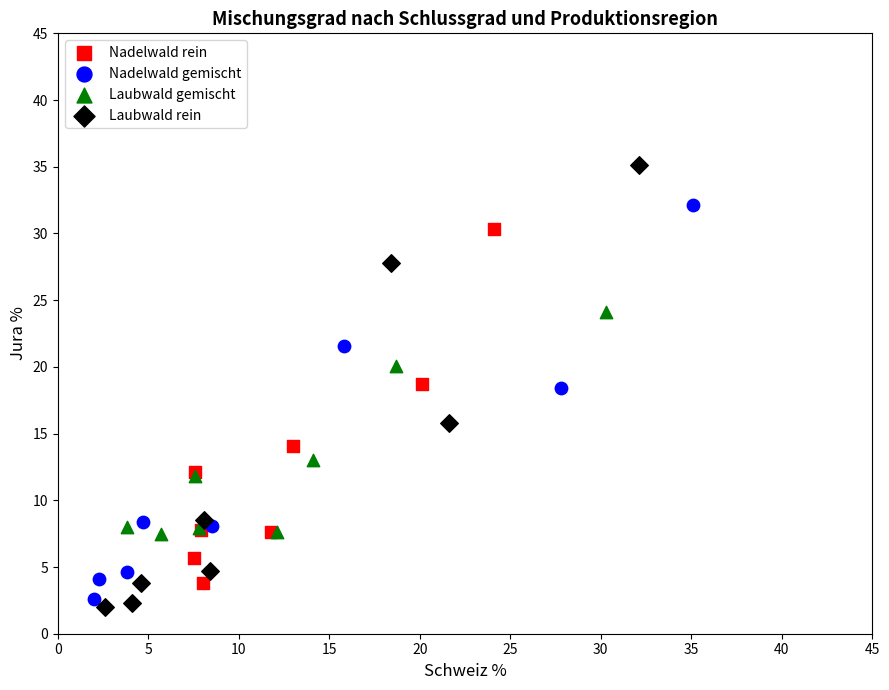

Which series has the largest Y range (max minus min)?

Laubwald rein